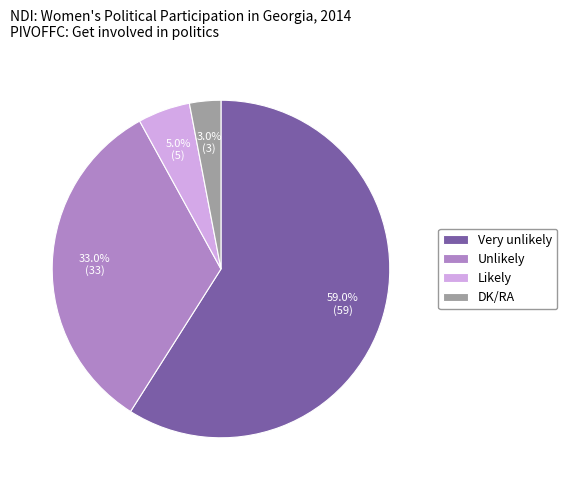

Does Likely represent more than half of the total?

No